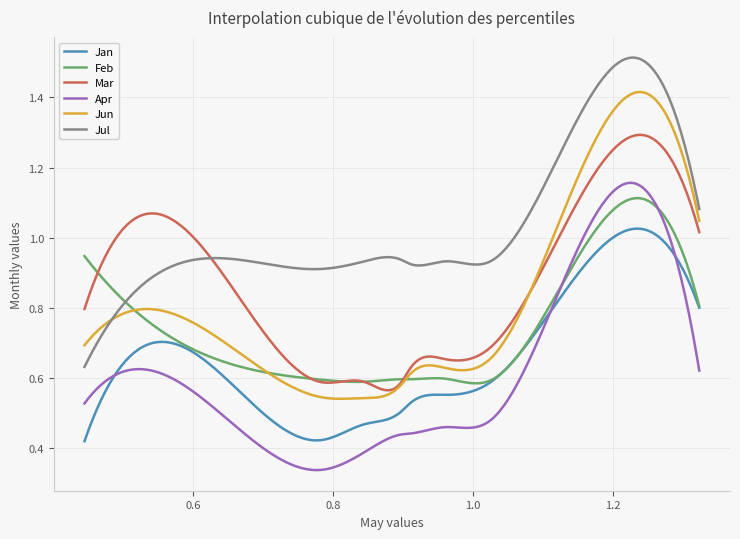

Which series has the largest total across all categories?

Jul